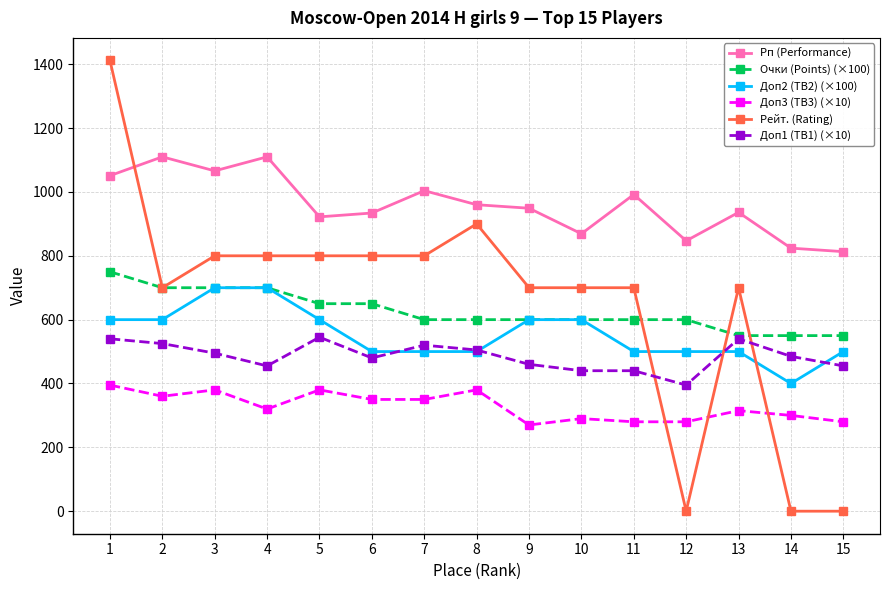

True or false: Доп1 (TB1) (×10) has more than 0 interior local peaks.

True